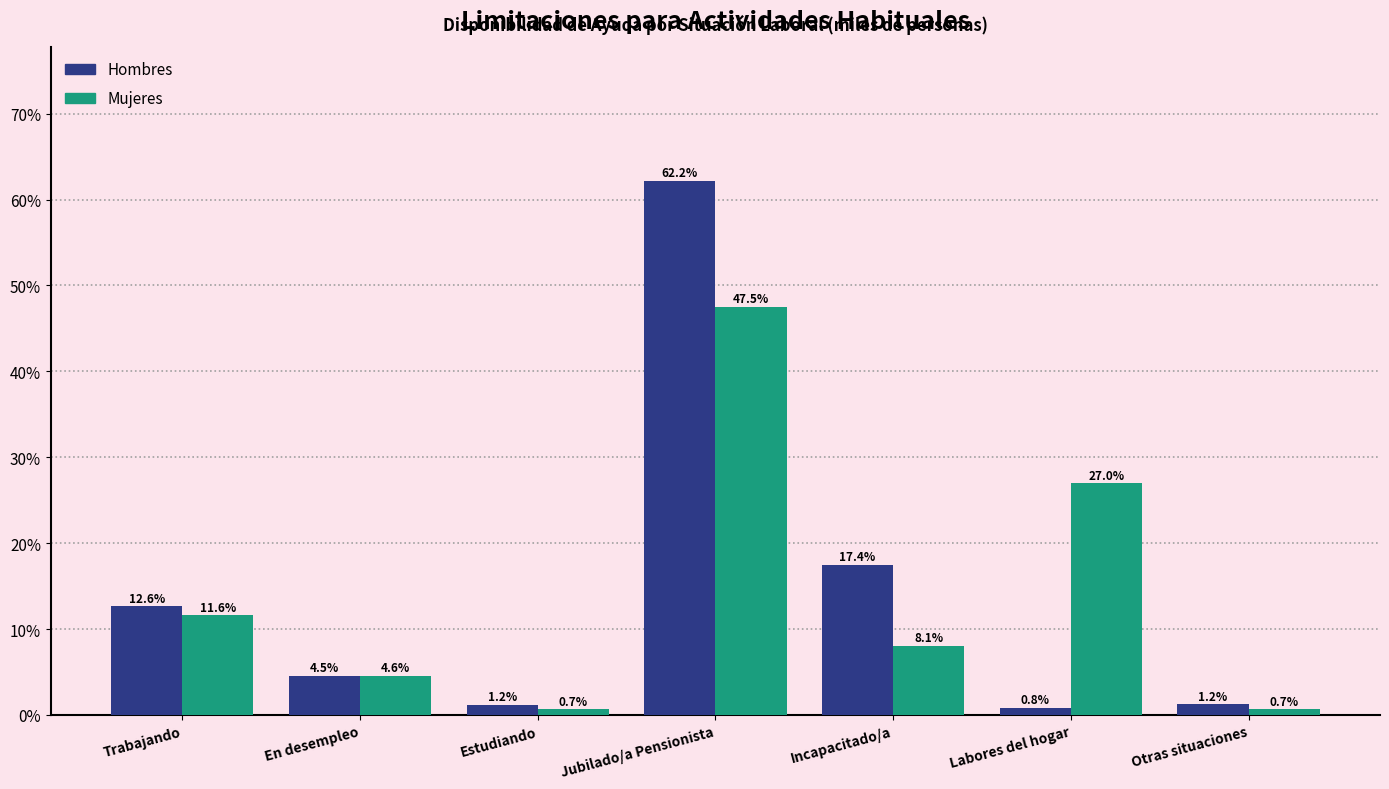

Reading left to right, extract all data points from this chart.

Hombres: 12.6	4.5	1.2	62.2	17.4	0.8	1.2
Mujeres: 11.6	4.6	0.7	47.5	8.1	27.0	0.7